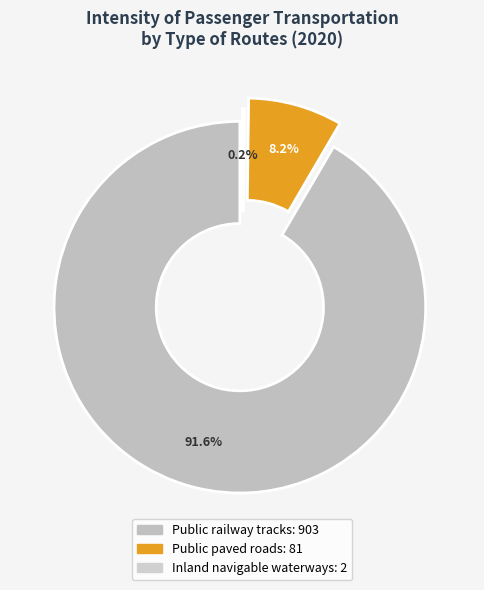

True or false: Inland navigable waterways accounts for 0% of the total.

True